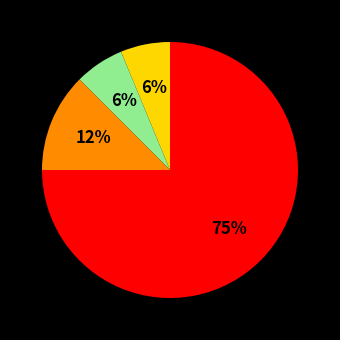

Does any single category account for the majority?

Yes